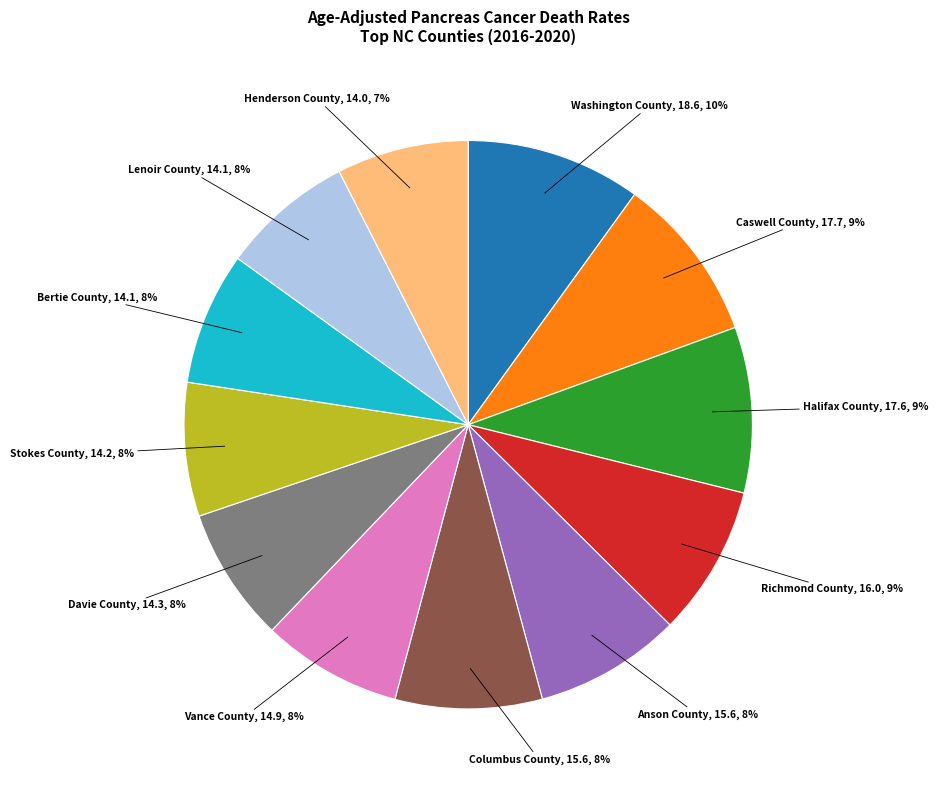

How many segments does this pie chart have?

12